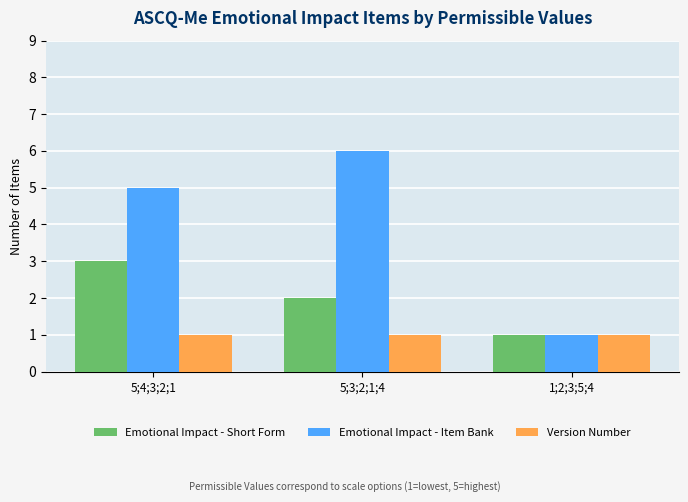

Where is Emotional Impact - Short Form nearest to the value 2?

5;3;2;1;4